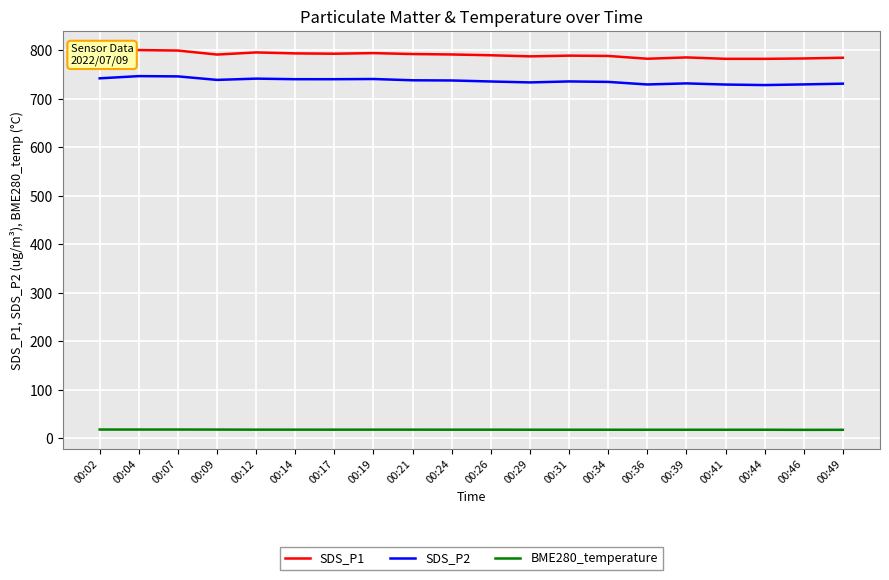

What is the difference between the second highest and minimum values in the BME280_temperature series?

0.6